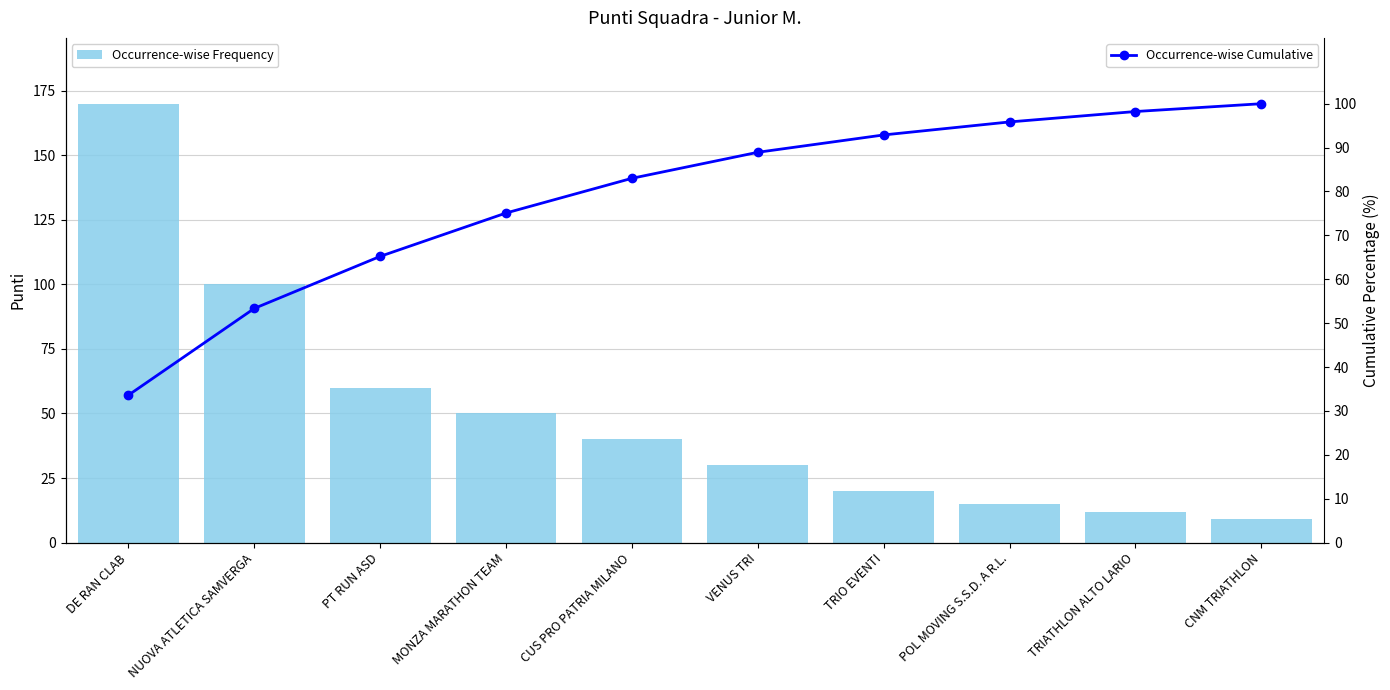

Are the bars horizontal?

No